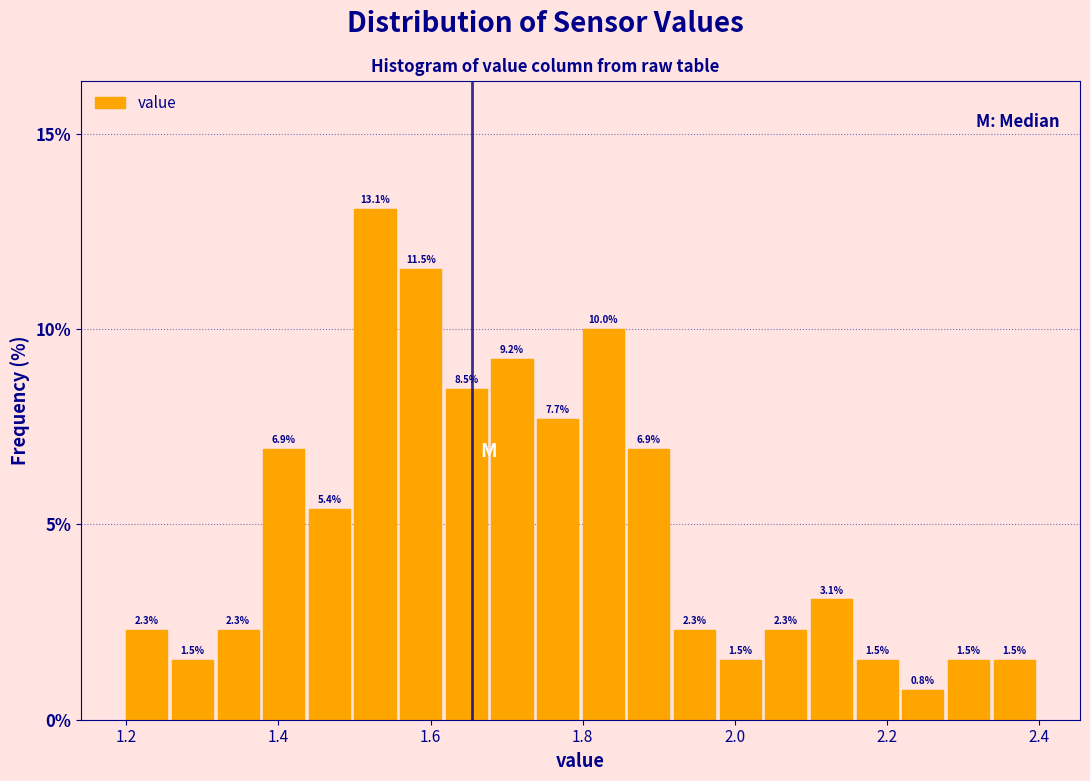

Read against the x-axis, roughly where is the centre of the tallest bar?

1.52